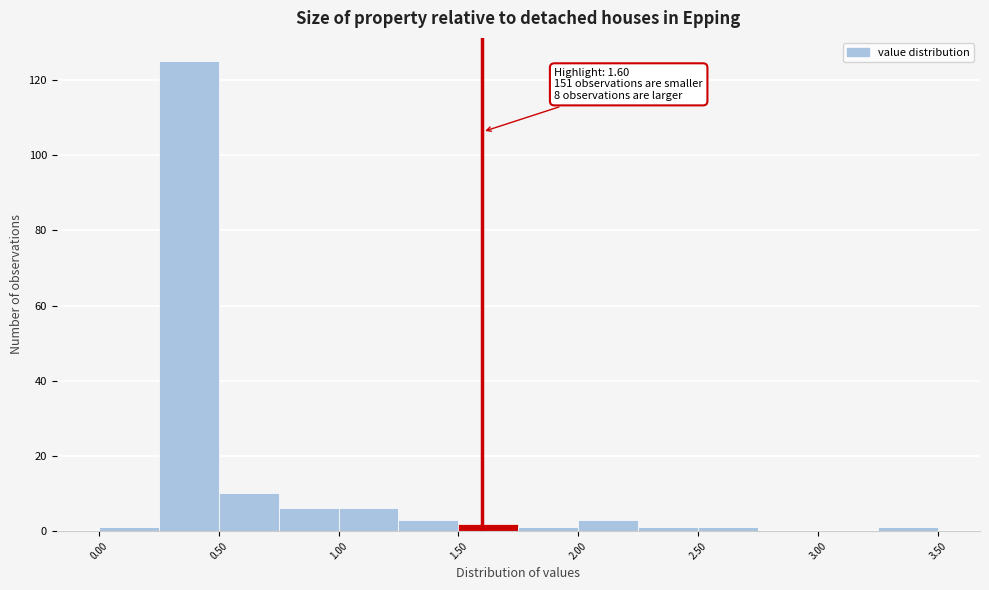

Which range on the x-axis has the tallest bar?

0.25 to 0.50